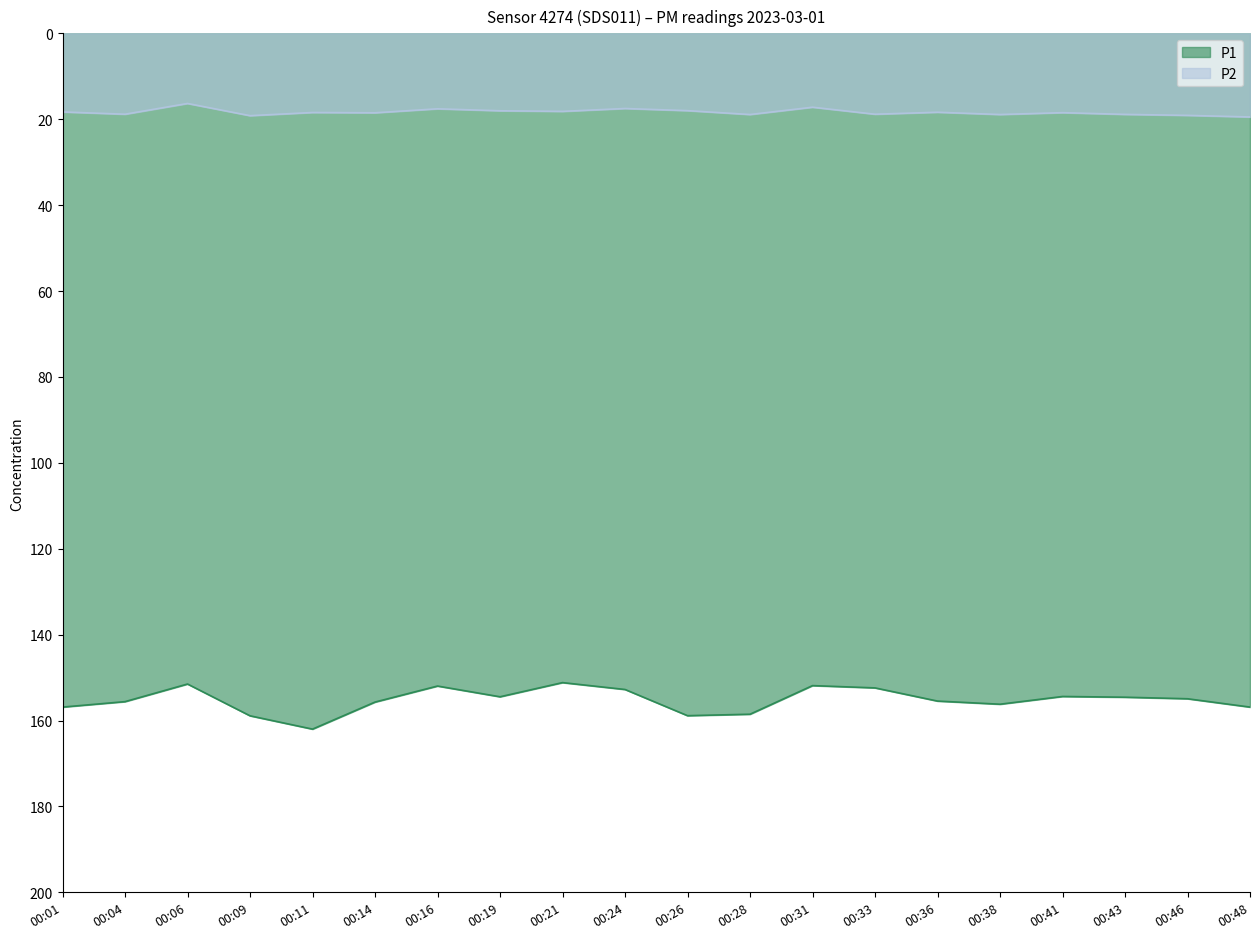

What is the greatest value displayed?

162.0